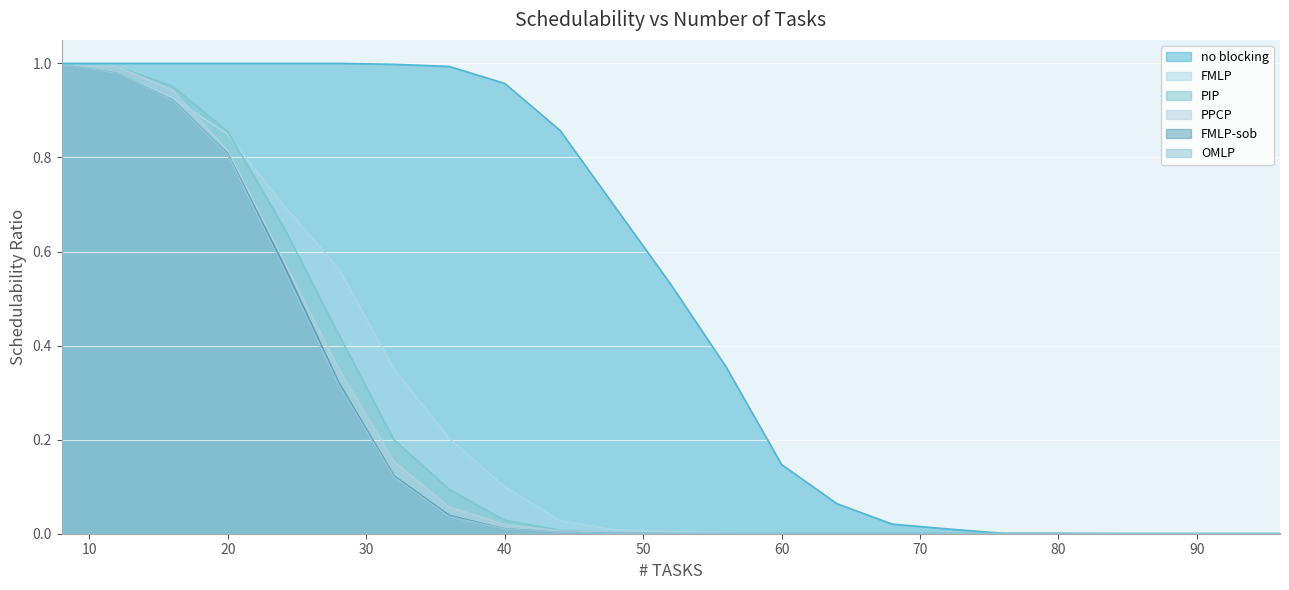

Reading left to right, extract all data points from this chart.

no blocking: 8=1.0	12=1.0	16=1.0	20=1.0	24=1.0	28=1.0	32=1.0	36=1.0	40=1.0	44=0.9	48=0.7	52=0.5	56=0.4	60=0.1	64=0.1	68=0.0	72=0.0	76=0.0	80=0.0	84=0.0	88=0.0	92=0.0	96=0.0
FMLP: 8=1.0	12=1.0	16=0.9	20=0.8	24=0.7	28=0.6	32=0.4	36=0.2	40=0.1	44=0.0	48=0.0	52=0.0	56=0.0	60=0.0	64=0.0	68=0.0	72=0.0	76=0.0	80=0.0	84=0.0	88=0.0	92=0.0	96=0.0
PIP: 8=1.0	12=1.0	16=1.0	20=0.9	24=0.7	28=0.4	32=0.2	36=0.1	40=0.0	44=0.0	48=0.0	52=0.0	56=0.0	60=0.0	64=0.0	68=0.0	72=0.0	76=0.0	80=0.0	84=0.0	88=0.0	92=0.0	96=0.0
PPCP: 8=1.0	12=1.0	16=0.9	20=0.8	24=0.6	28=0.4	32=0.2	36=0.1	40=0.0	44=0.0	48=0.0	52=0.0	56=0.0	60=0.0	64=0.0	68=0.0	72=0.0	76=0.0	80=0.0	84=0.0	88=0.0	92=0.0	96=0.0
FMLP-sob: 8=1.0	12=1.0	16=0.9	20=0.8	24=0.6	28=0.3	32=0.1	36=0.0	40=0.0	44=0.0	48=0.0	52=0.0	56=0.0	60=0.0	64=0.0	68=0.0	72=0.0	76=0.0	80=0.0	84=0.0	88=0.0	92=0.0	96=0.0
OMLP: 8=1.0	12=1.0	16=0.9	20=0.8	24=0.6	28=0.3	32=0.1	36=0.0	40=0.0	44=0.0	48=0.0	52=0.0	56=0.0	60=0.0	64=0.0	68=0.0	72=0.0	76=0.0	80=0.0	84=0.0	88=0.0	92=0.0	96=0.0